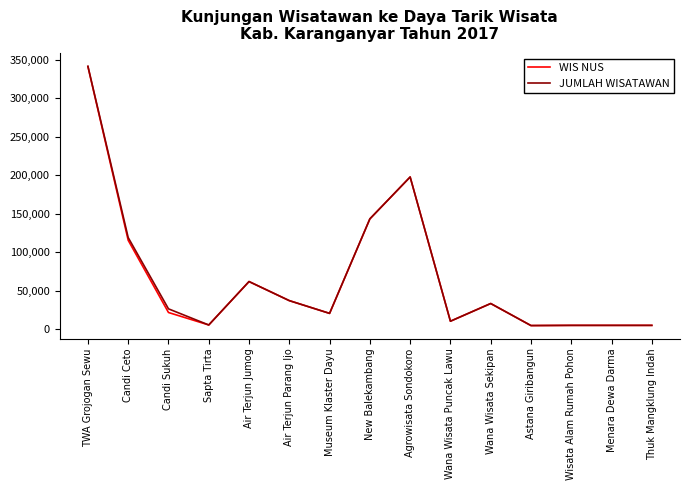

The WIS NUS series shows 10400 at Wana Wisata Puncak Lawu. True or false?

True